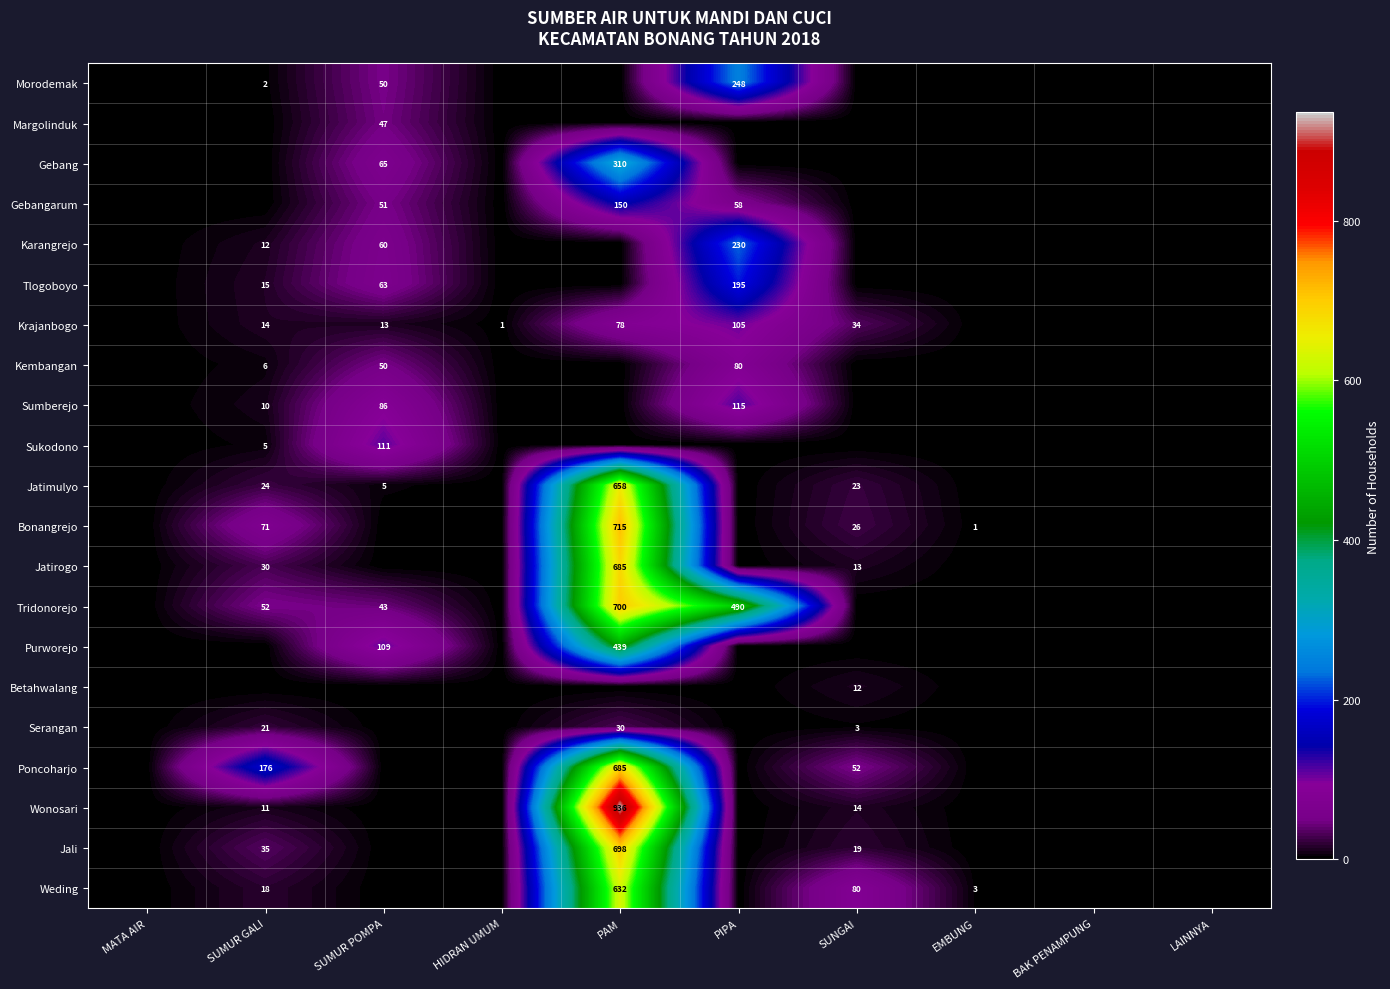

At which category does the chart reach its peak across all series?

PAM